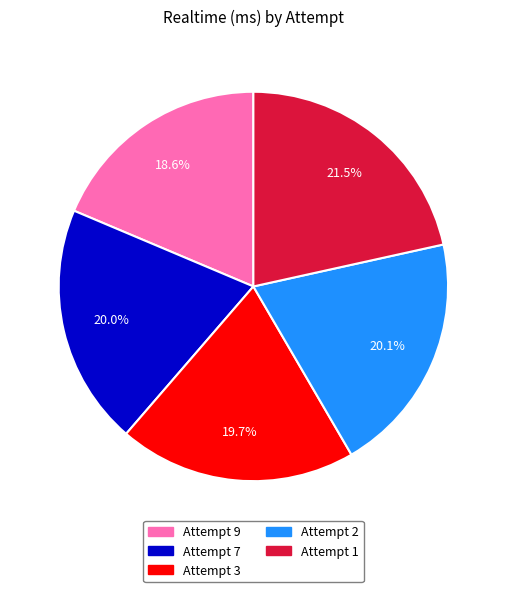

Does any single category account for the majority?

No